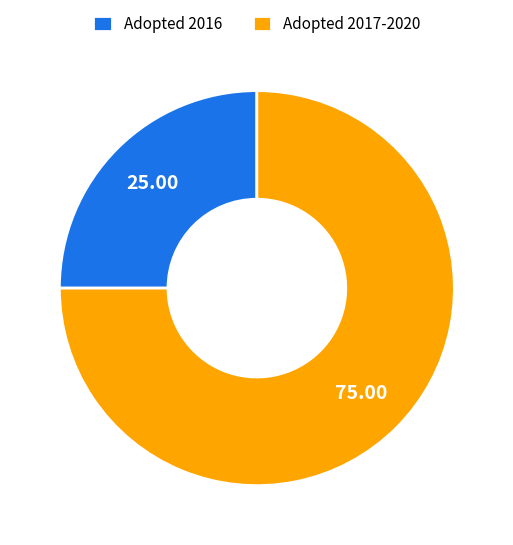

Do Adopted 2017-2020 and Adopted 2016 together represent more than half of the pie?

Yes